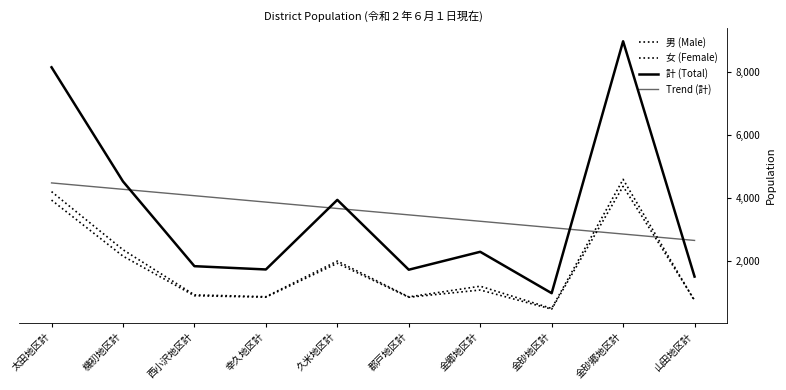

What is the maximum value shown in the chart?

8978.0